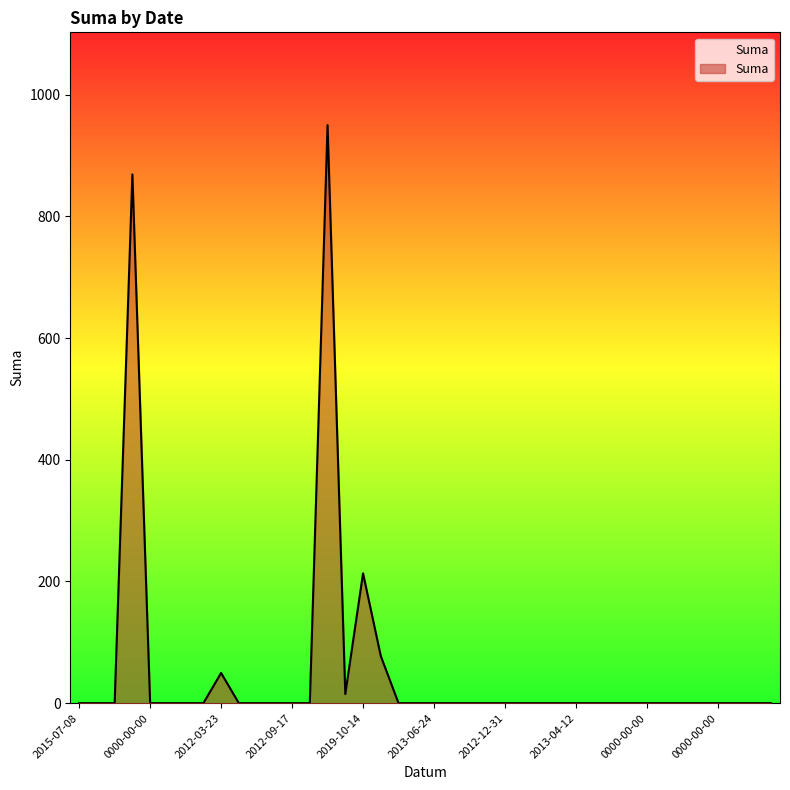

What is the maximum value shown in the chart?

950.0